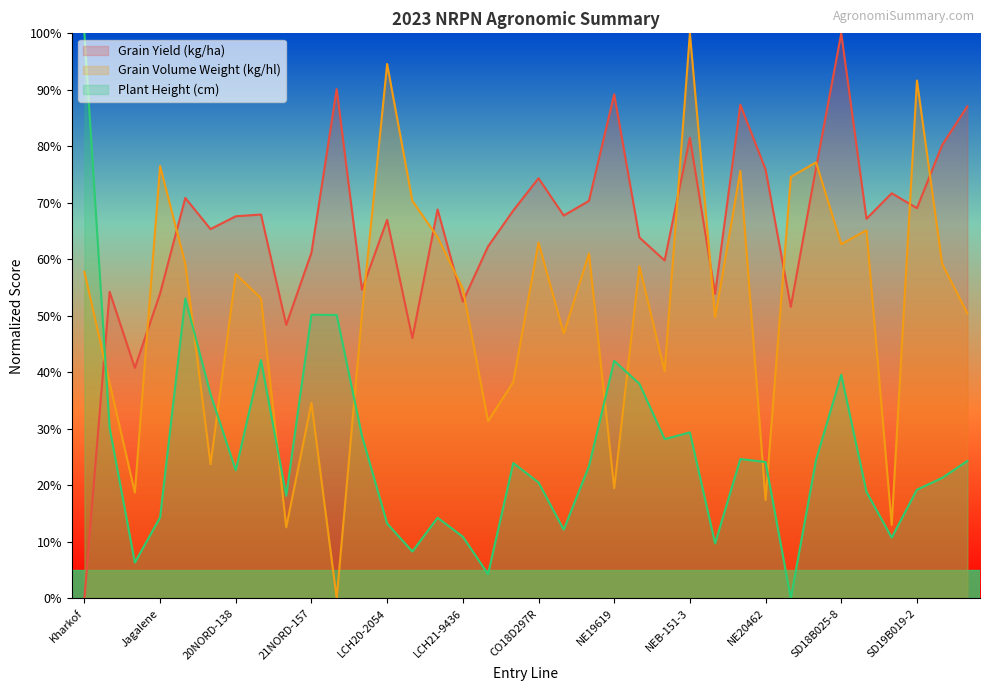

How many times do Grain Volume Weight (kg/hl) and Plant Height (cm) cross each other?

9